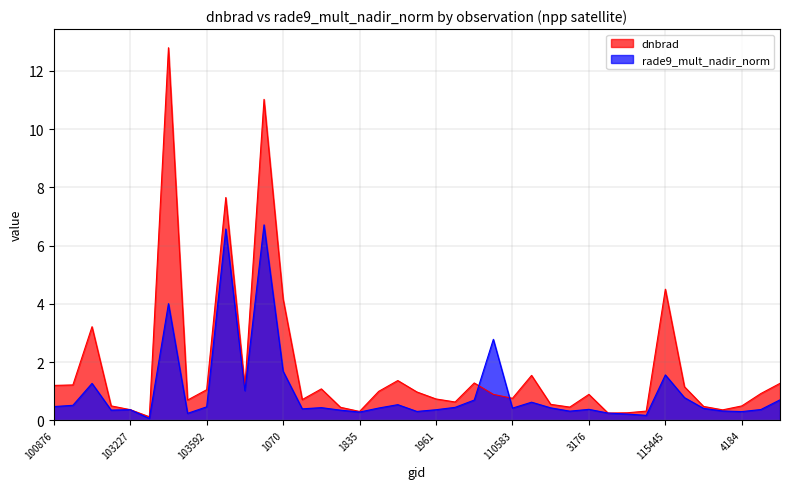

How many interior local peaks does the dnbrad series have?

10